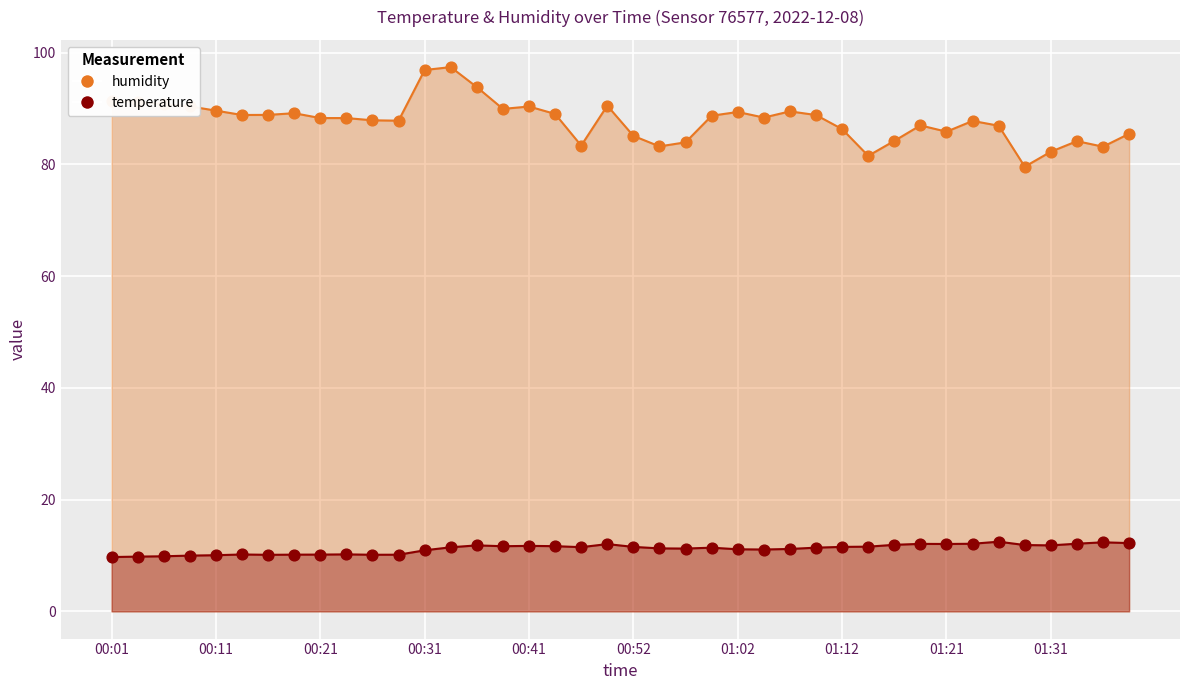

Which series contains the lowest Y value?

temperature